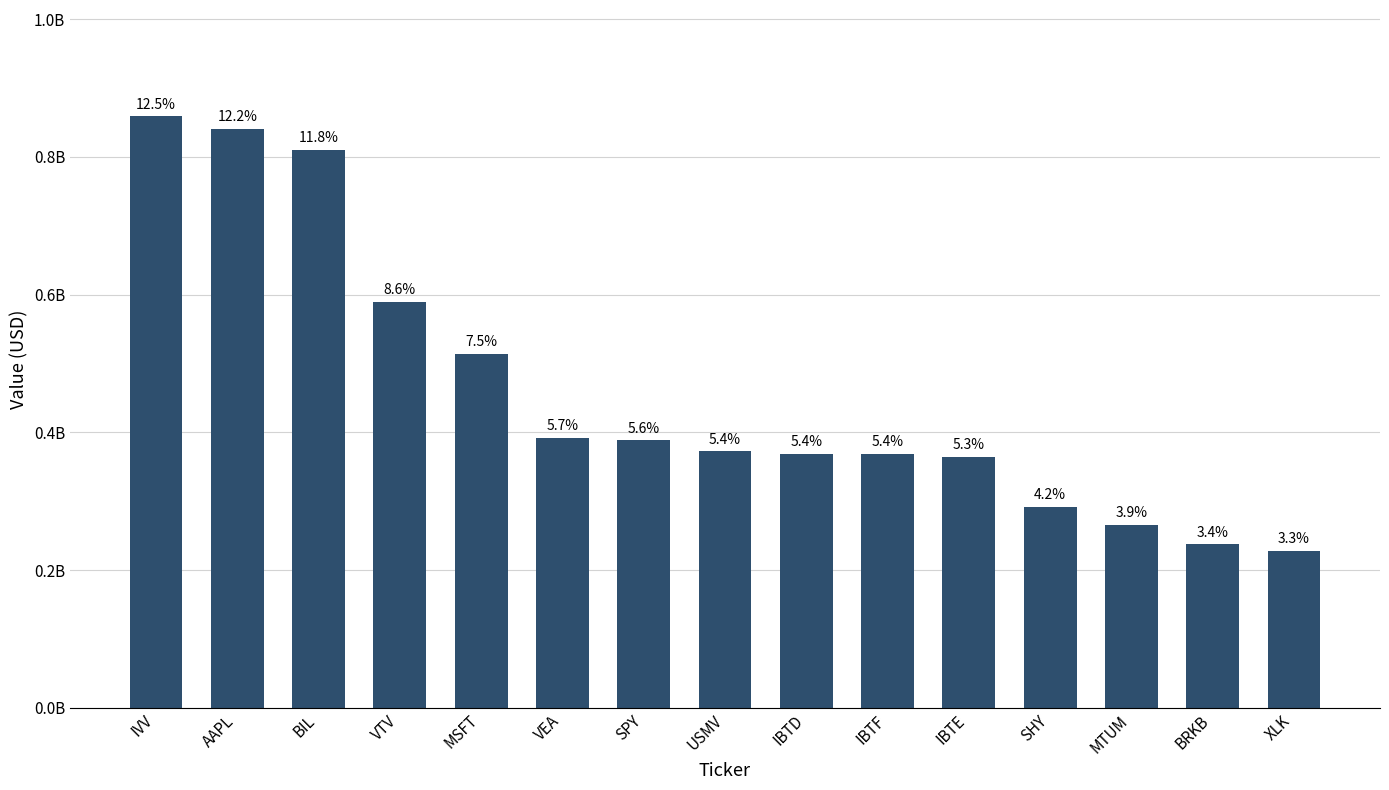

What is the smallest value displayed?

227705795